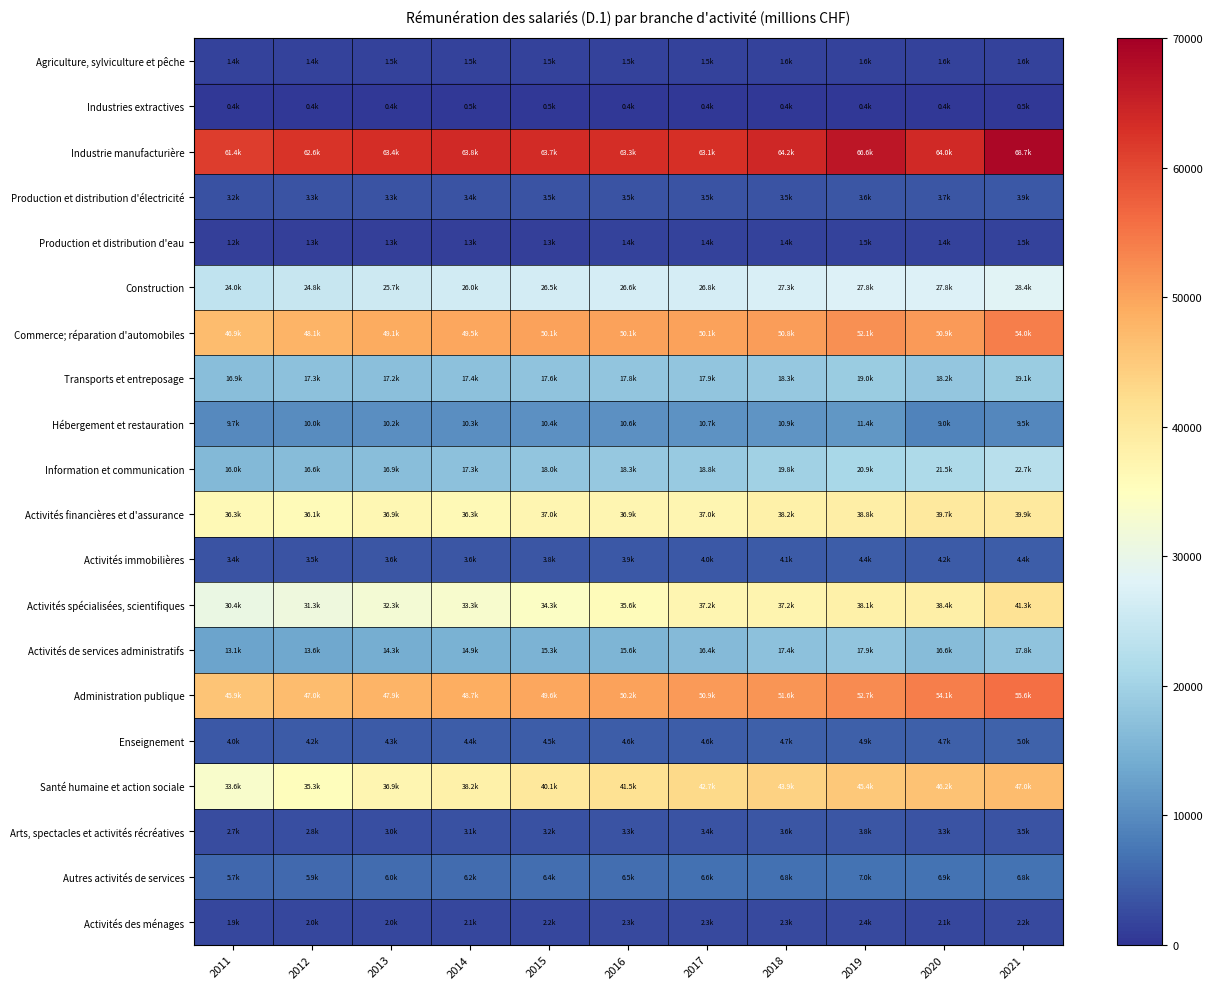

Between 2011 and 2012, which series saw the biggest shift?

Santé humaine et action sociale